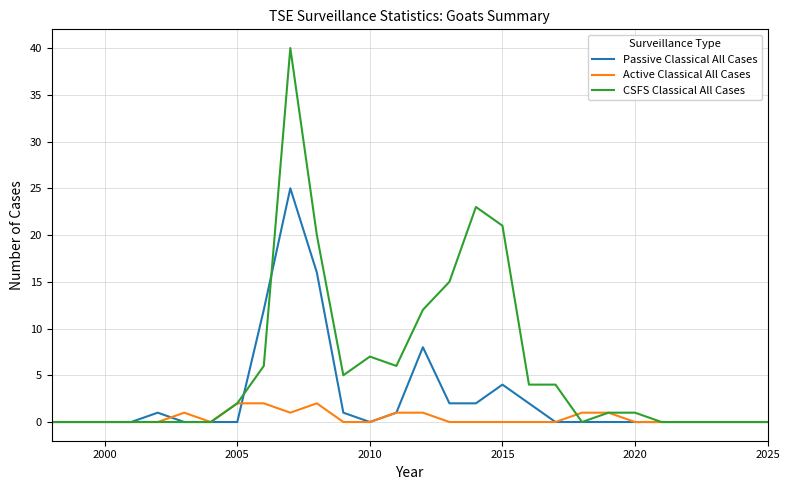

List the series in order of their peak value, highest first.

CSFS Classical All Cases, Passive Classical All Cases, Active Classical All Cases